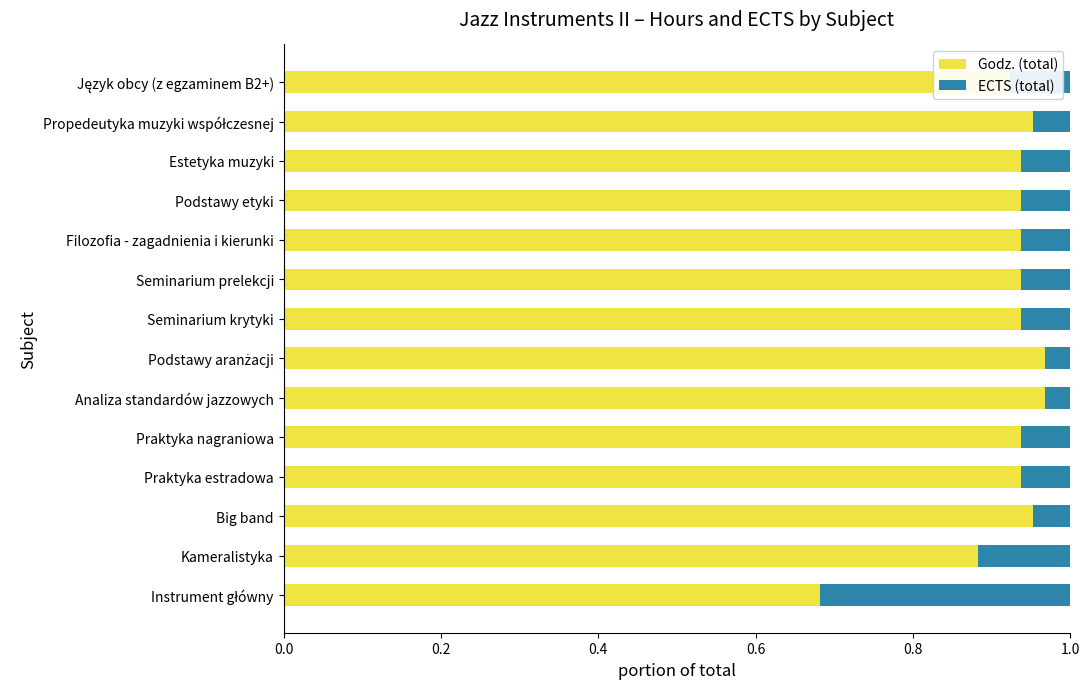

What is the sum of the Godz. (total) values at Podstawy etyki and Kameralistyka?

1.8